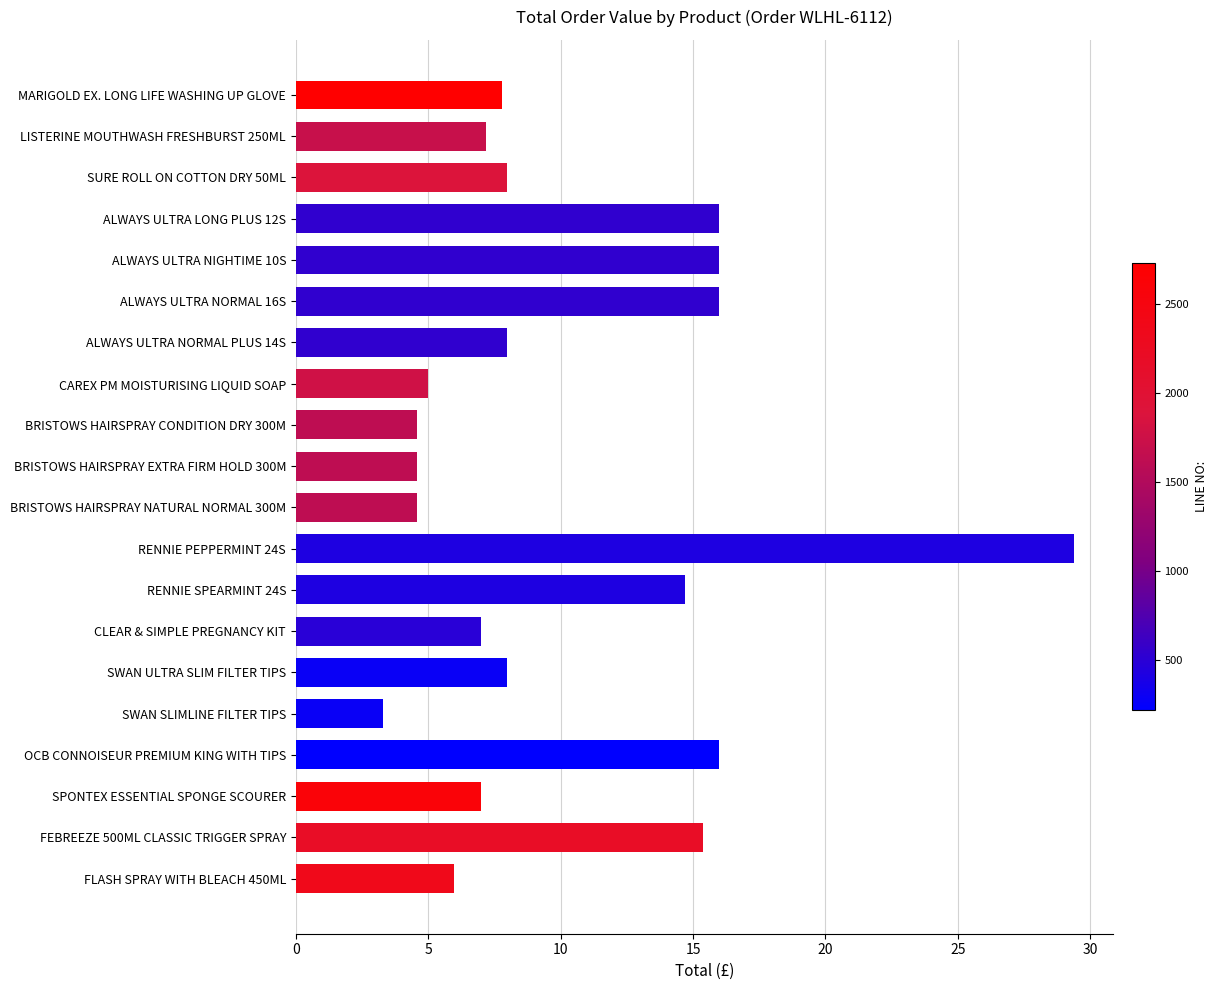

What is the minimum value shown in the chart?

3.3